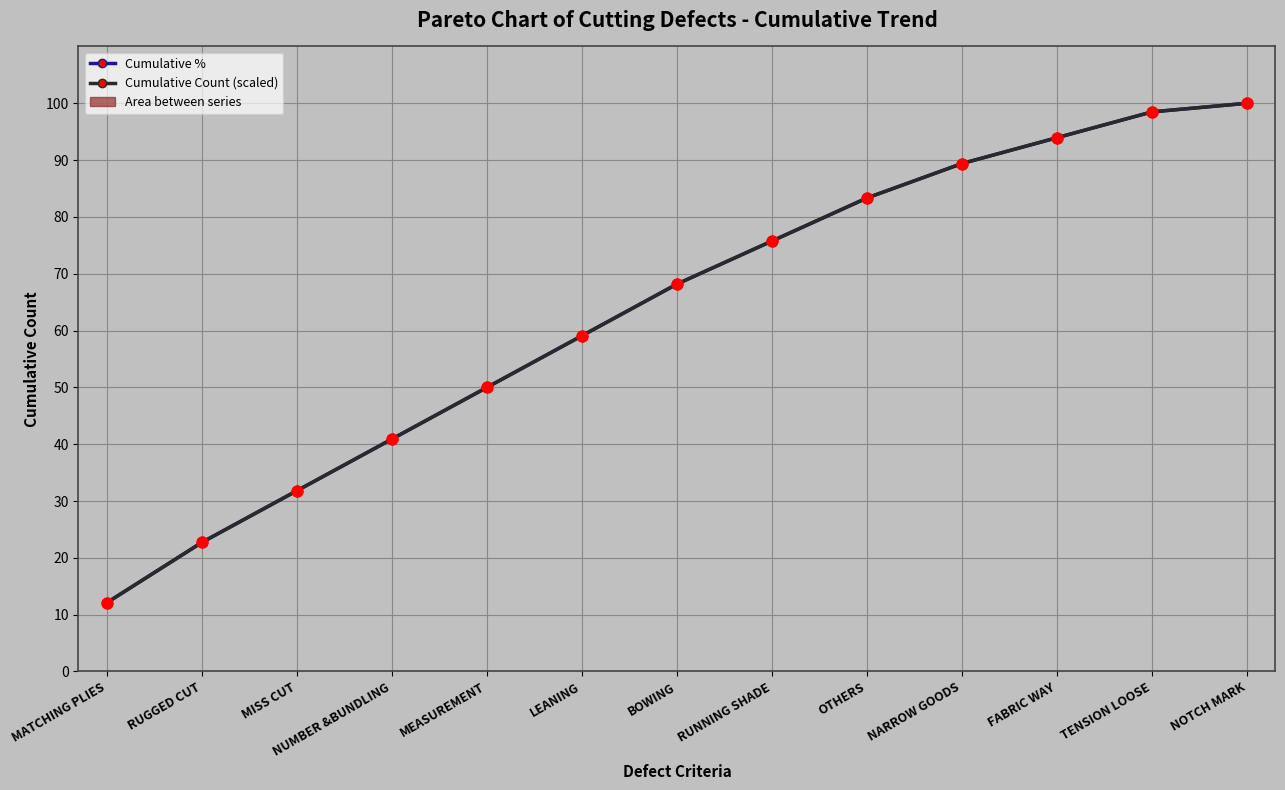

Which series has the largest Y range (max minus min)?

Cumulative %